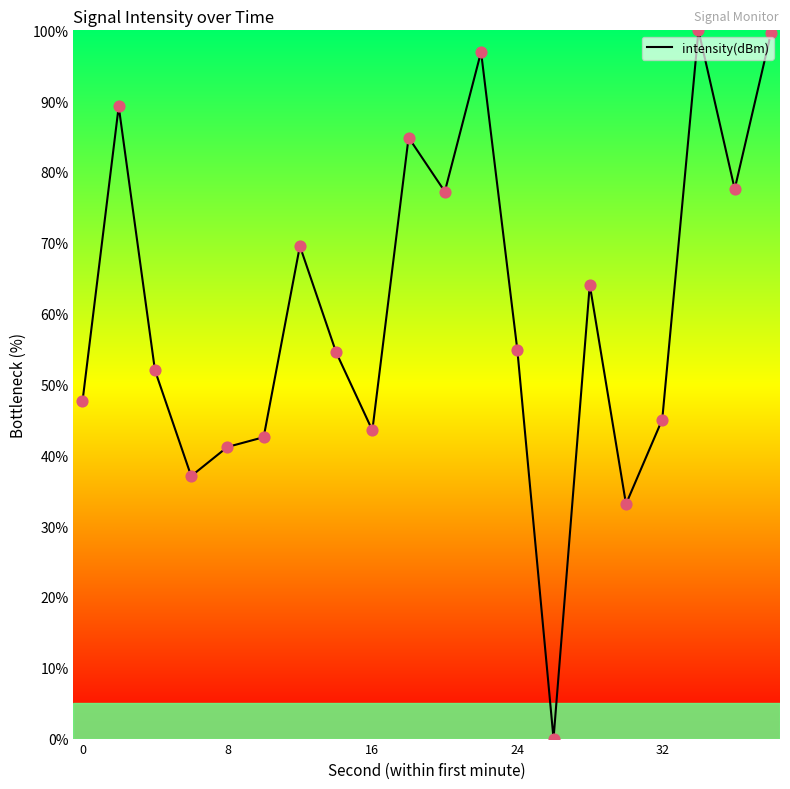

What is the greatest value displayed?

100.0